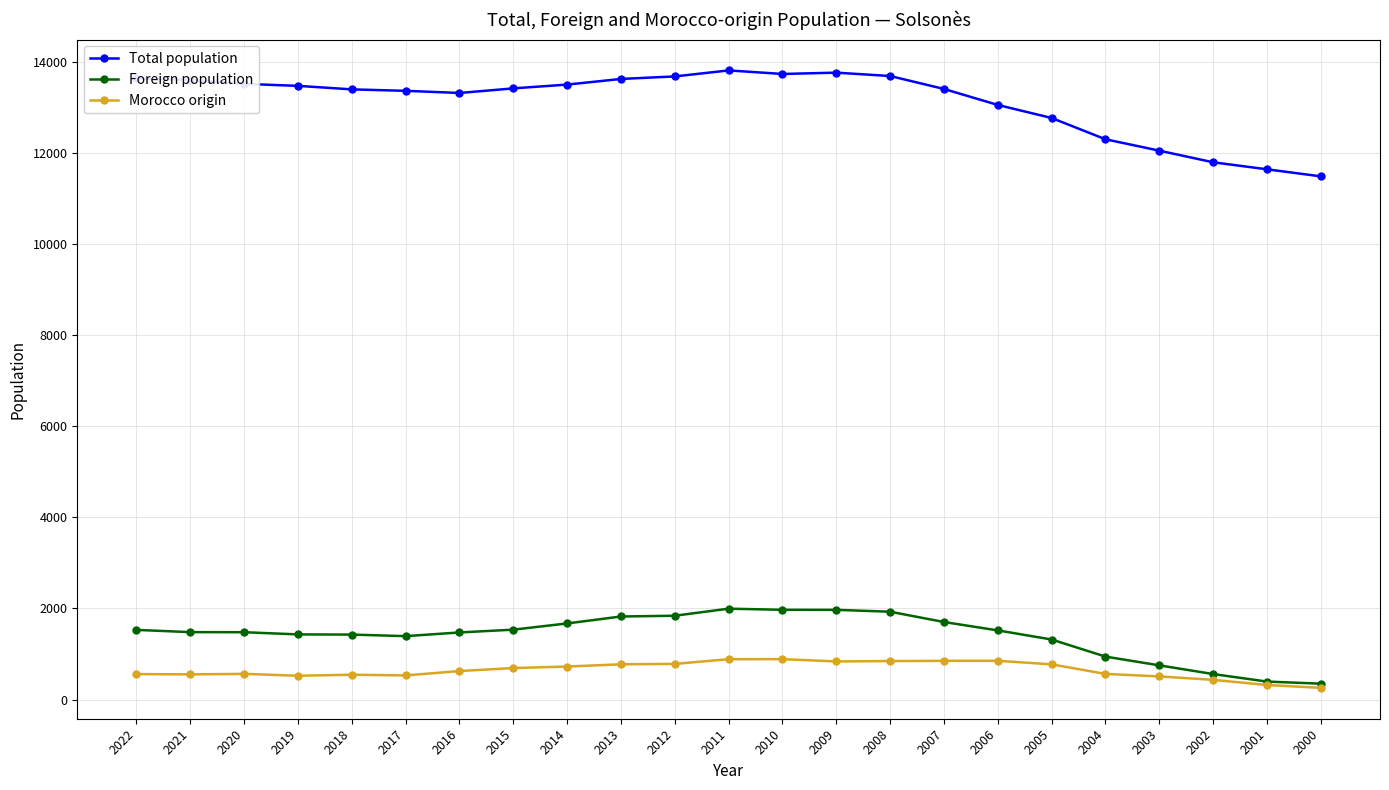

True or false: Morocco origin and Total population cross at least once.

False